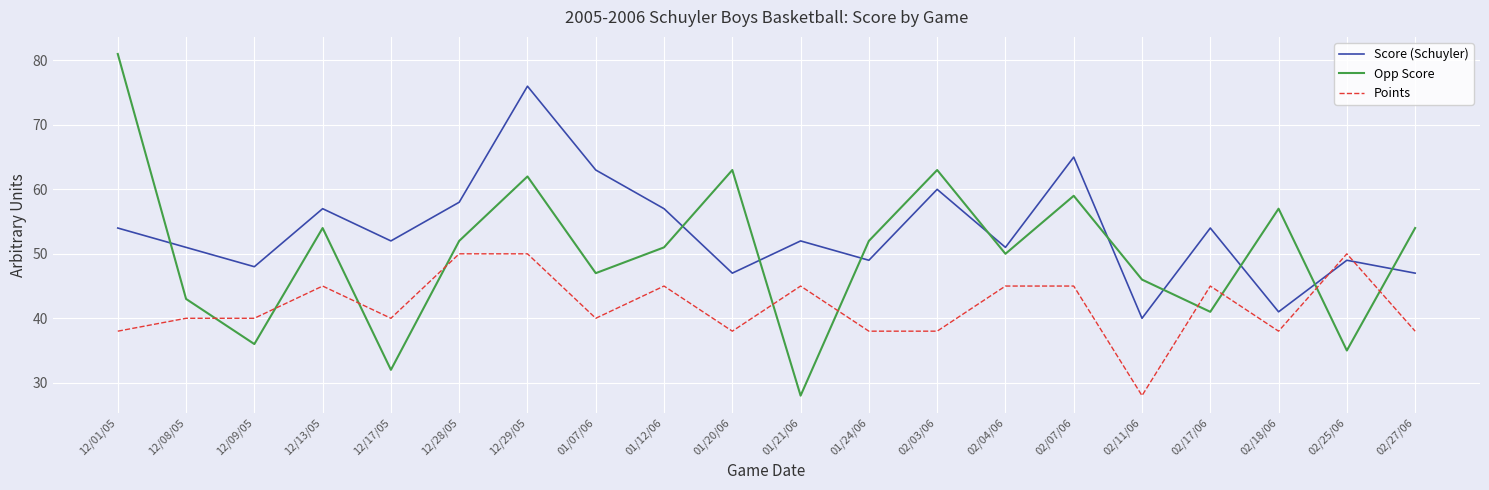

What is the spread (max minus min) of values at 02/27/06?

16